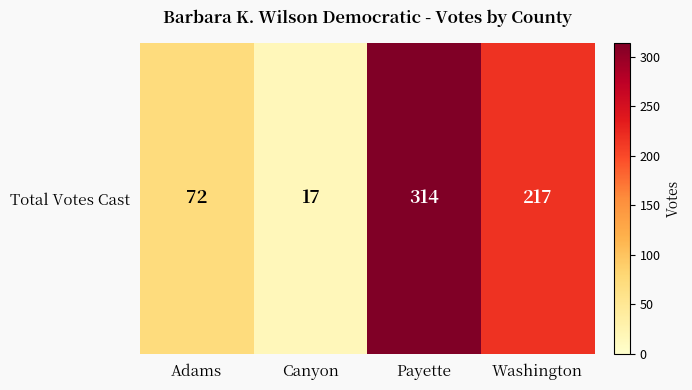

How many values exceed 217?

1